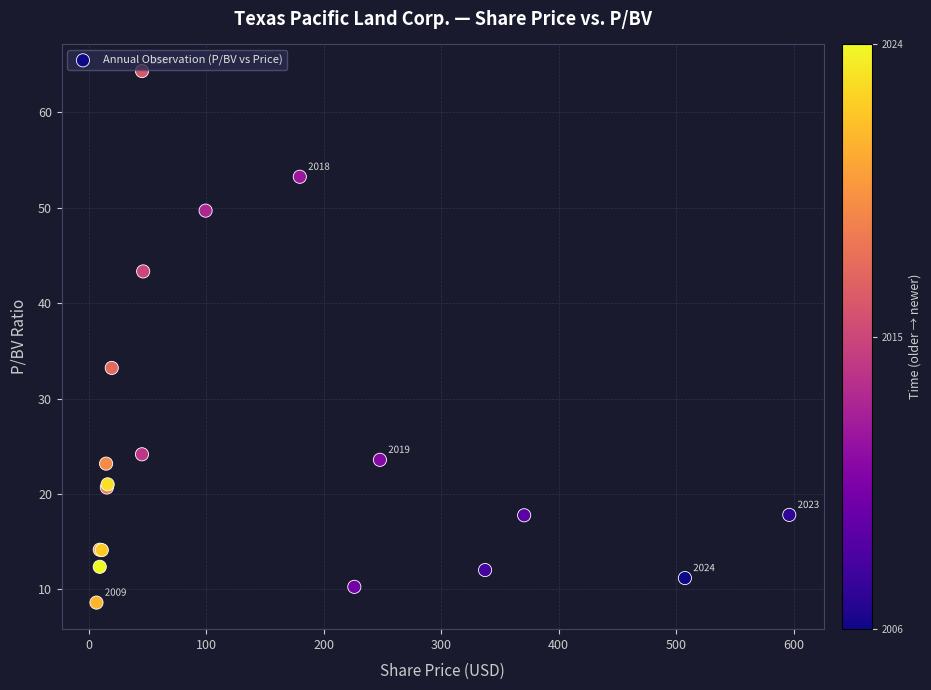

What Y value in the scatter plot is closest to 36?

33.2